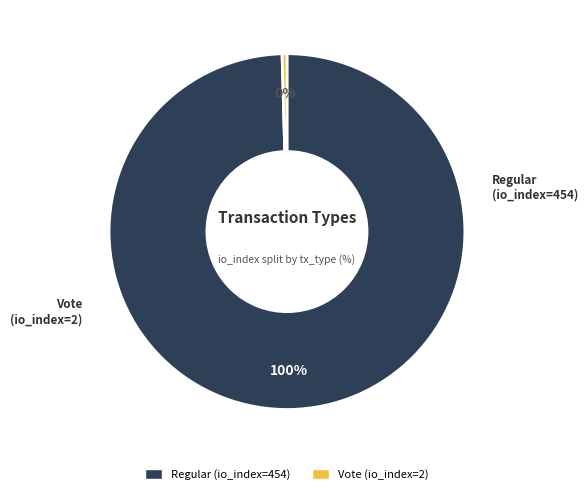

Which category accounts for the majority?

Regular (io_index=454)